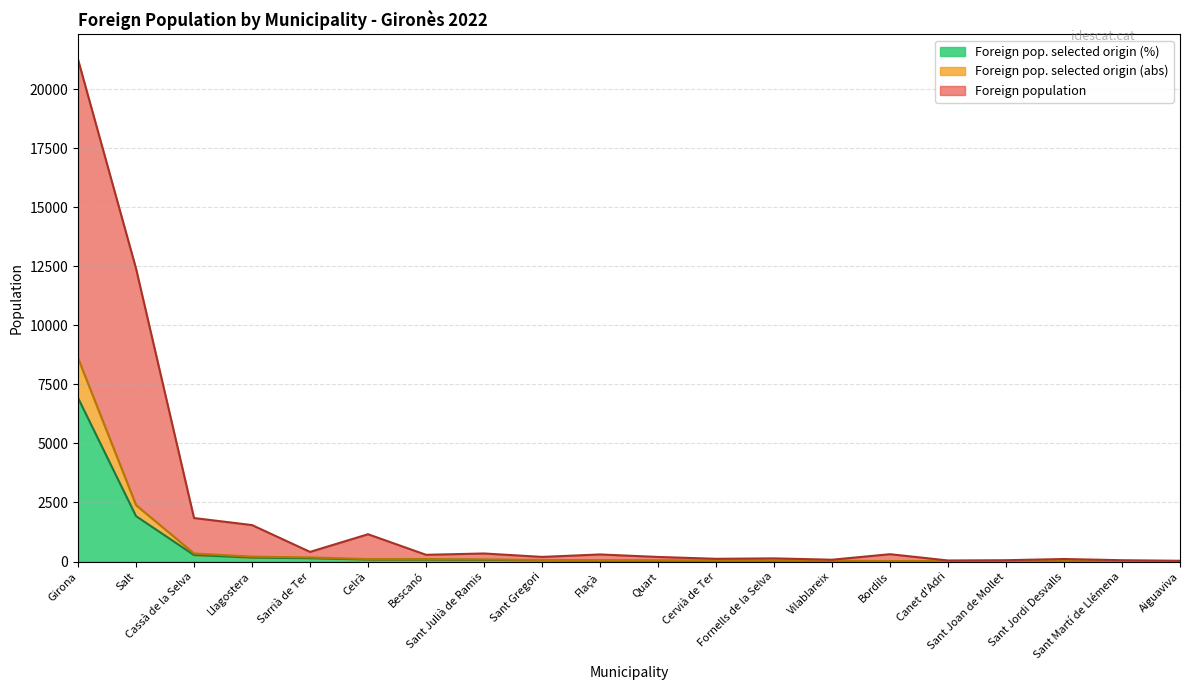

What is the sum of all Foreign pop. selected origin (abs) values?

12386